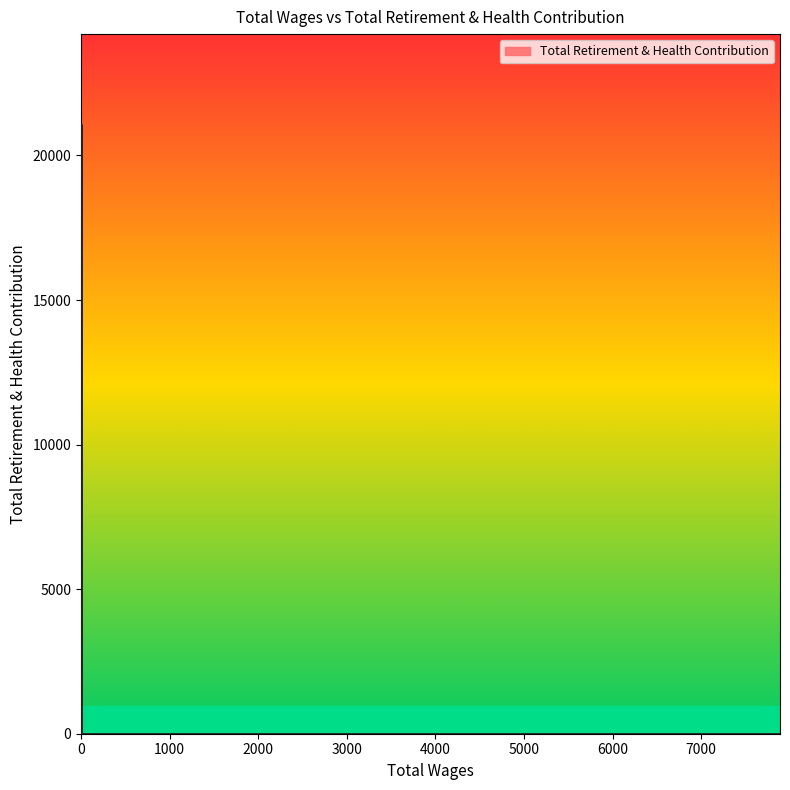

Reading right to left, extract all data points from this chart.

0	18754	19528	19385	21041	0	0	0	0	0	0	0	0	0	0	0	0	0	0	0	0	0	0	0	0	0	0	0	0	0	0	0	0